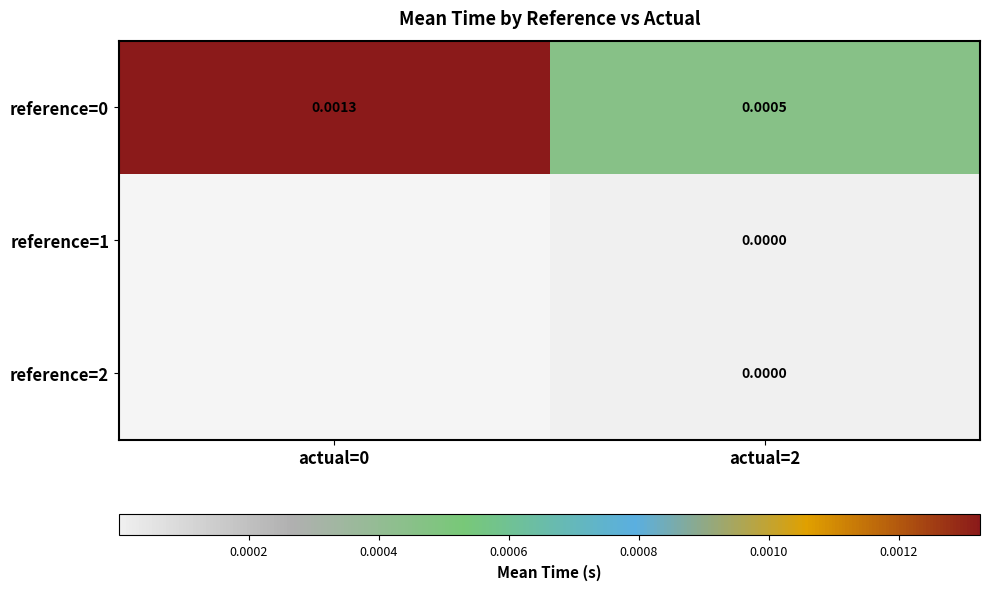

Which series has the largest total across all categories?

reference=0